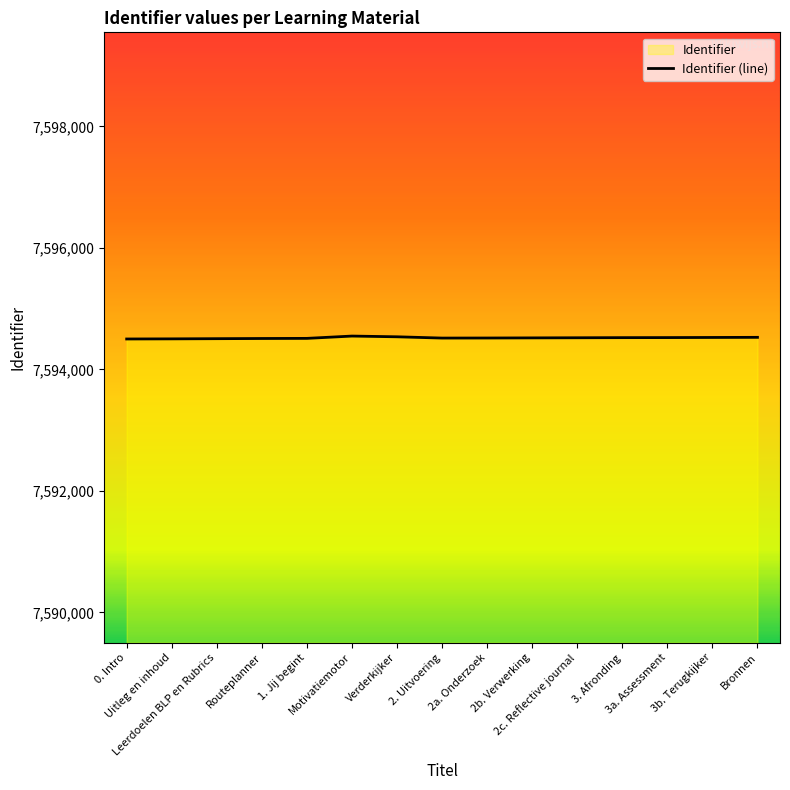

At which category does the chart reach its minimum across all series?

0. Intro